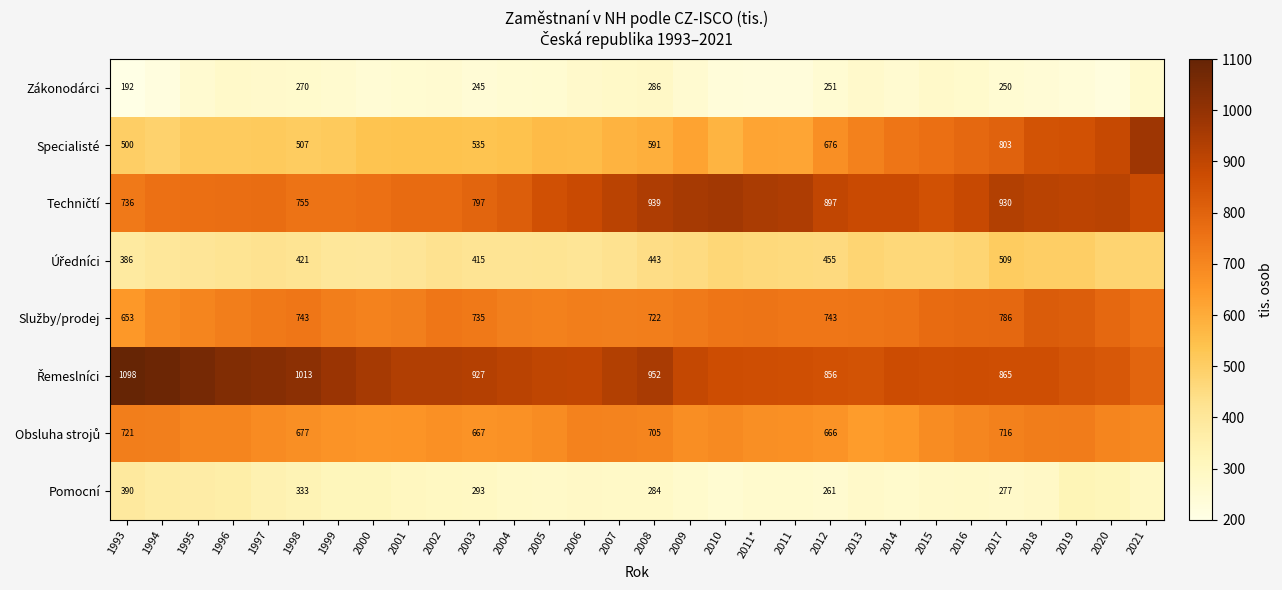

Is it true that Obsluha strojů equals 345.4 at 2002?

False